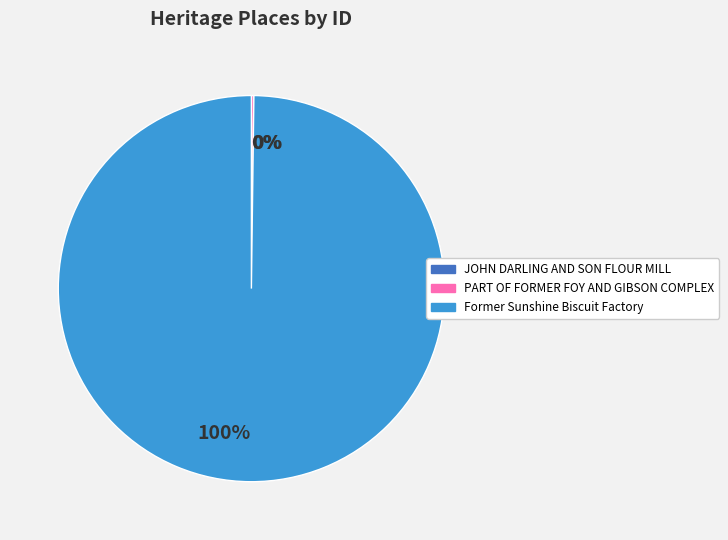

To the nearest percent, what portion does Former Sunshine Biscuit Factory represent?

100%